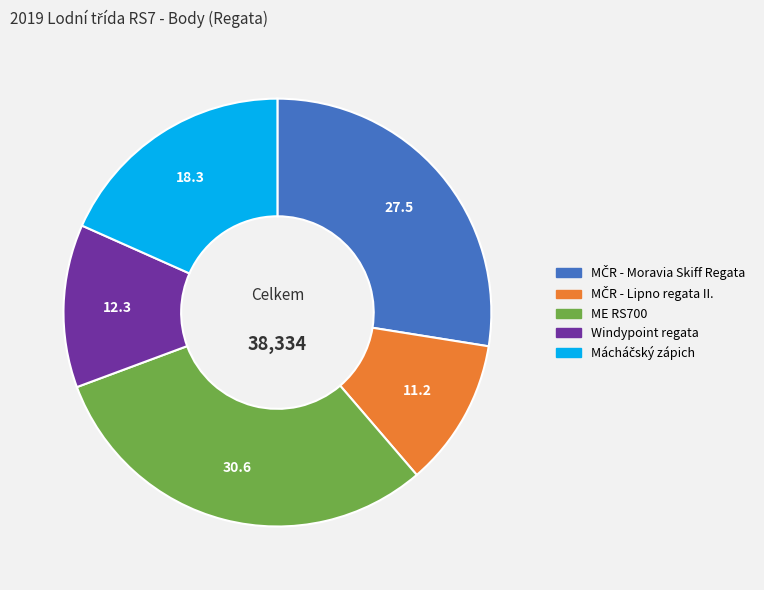

True or false: Windypoint regata accounts for 1% of the total.

False